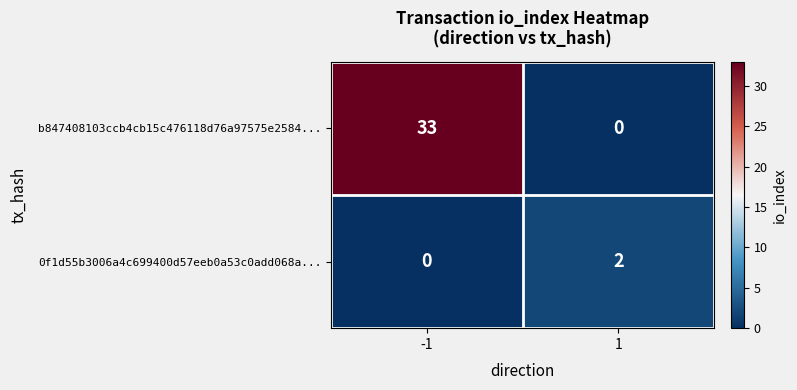

Is it true that 0f1d55b3006a4c699400d57eeb0a53c0add068a... equals 2 at 1?

True